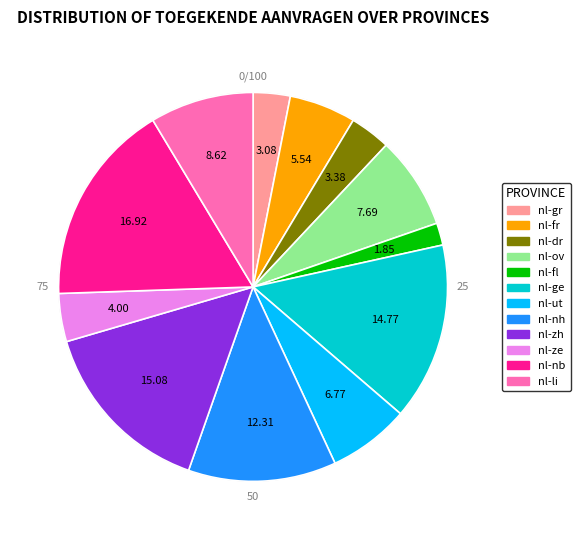

What percentage is the nl-fr slice, to the nearest percent?

6%